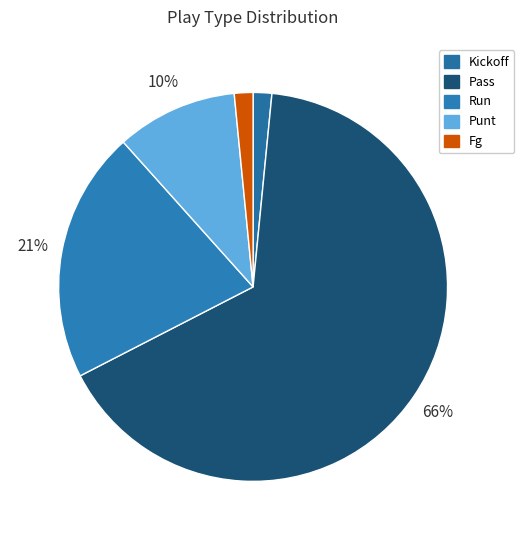

Is there a majority slice in this chart?

Yes